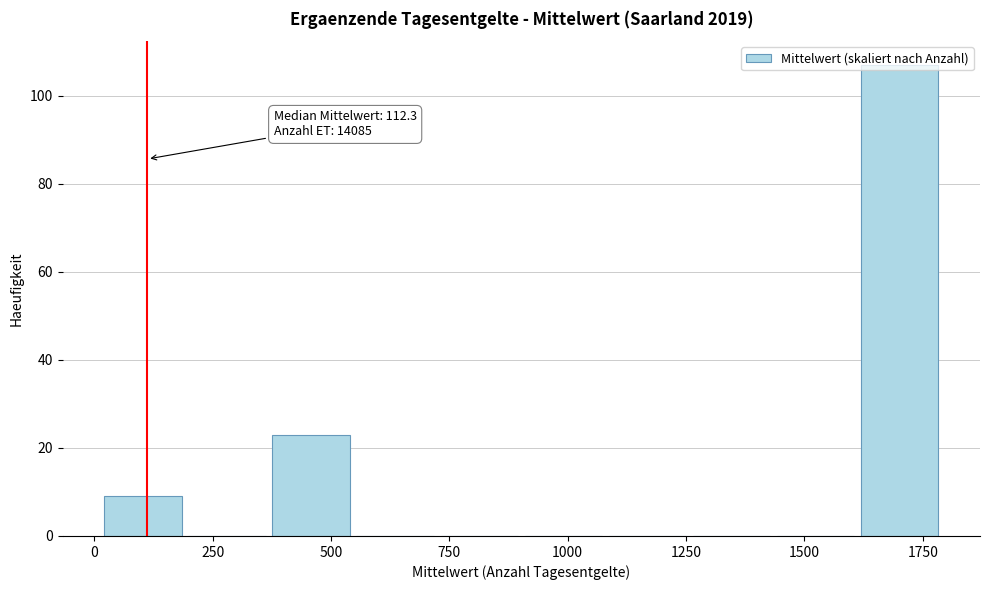

Around what value on the x-axis is the tallest bar? Give the approximate position of its centre, as read against the axis.

1700